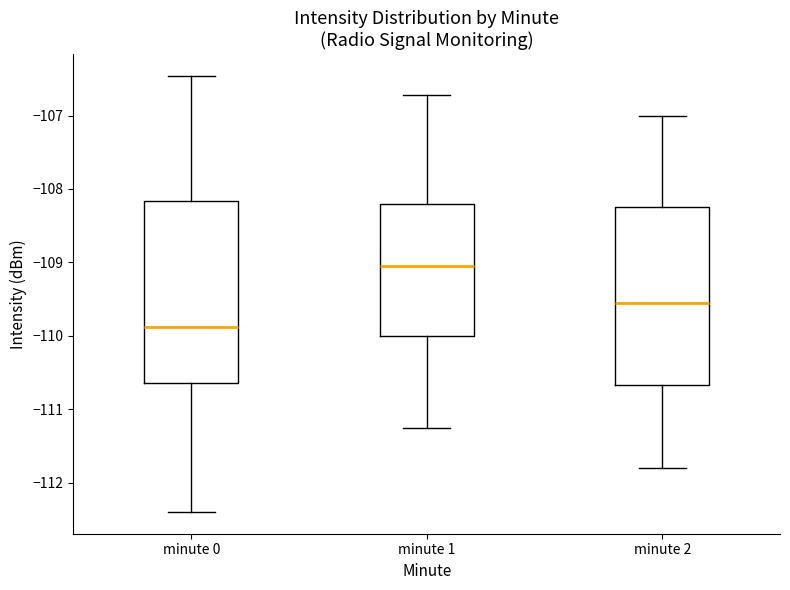

Reading left to right, transcribe this box plot: for each box, give where its median line is, the range the box spans, and where its two whiskers end, as read against the y-axis. The values are not printed on the chart, so give them approximately, as read against the axis.

minute 0: median -109.9, box -110.6 to -108.2, whiskers -112.4 to -106.5
minute 1: median -109.0, box -110.0 to -108.2, whiskers -111.2 to -106.7
minute 2: median -109.5, box -110.7 to -108.2, whiskers -111.8 to -107.0